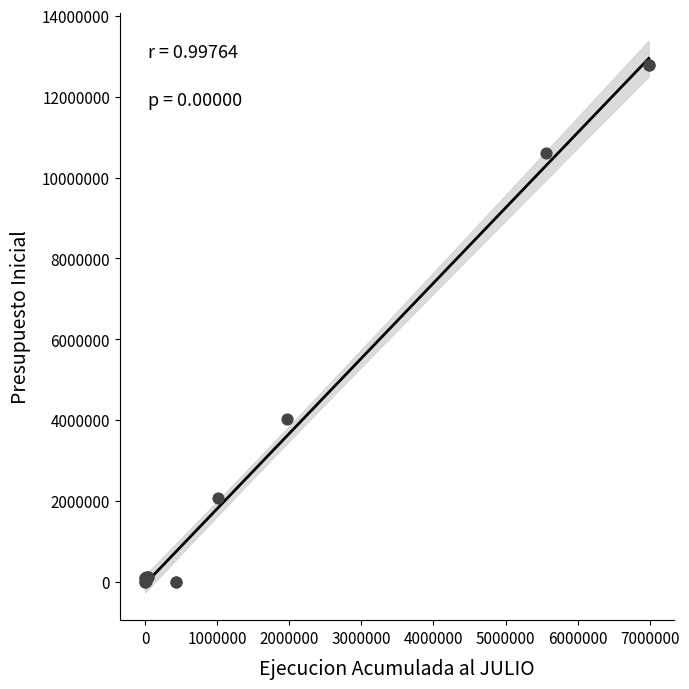

What Y value in the scatter plot is closest to 6396122?

4022968